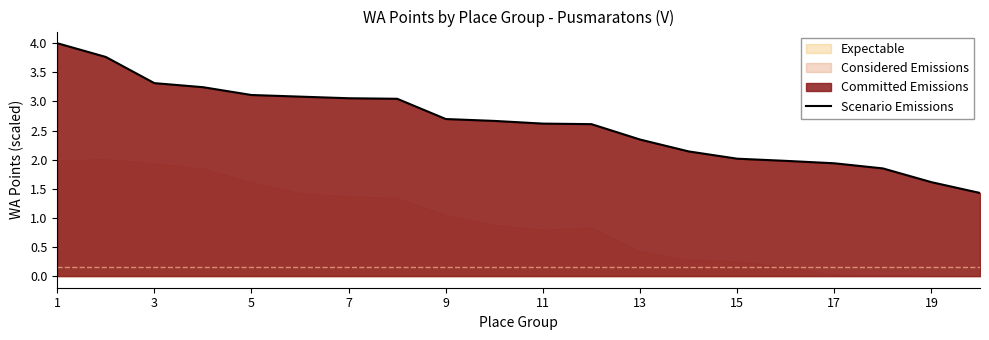

Which category has the highest value across all series?

1